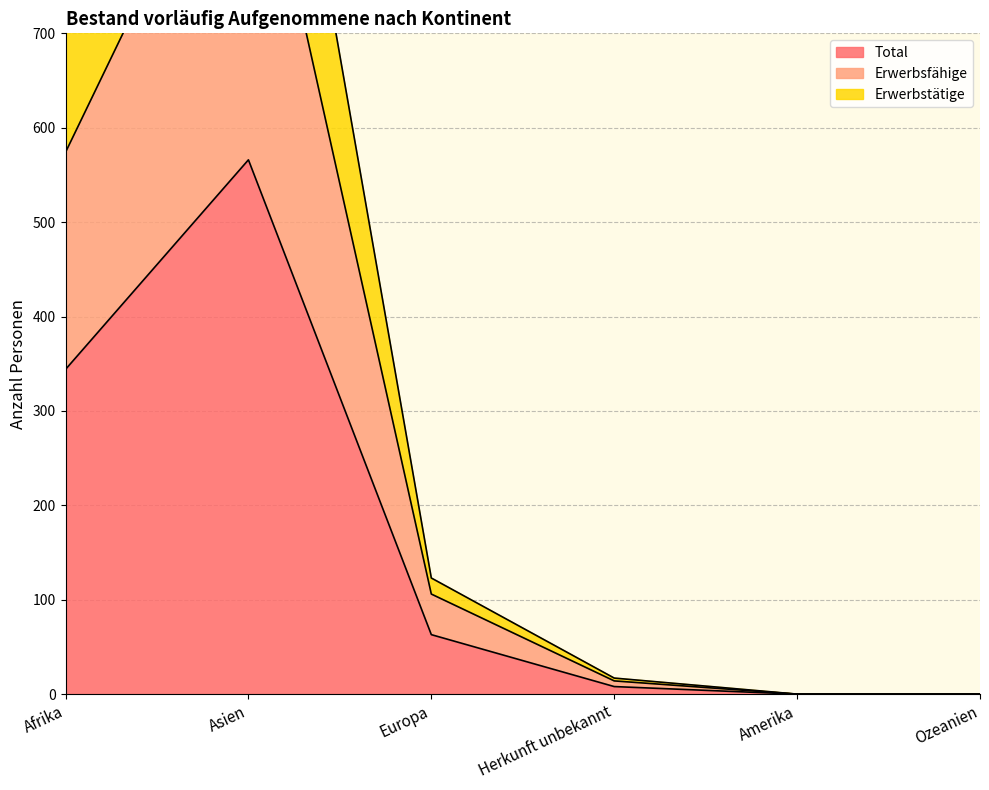

At which category is the sum across all series the highest?

Asien